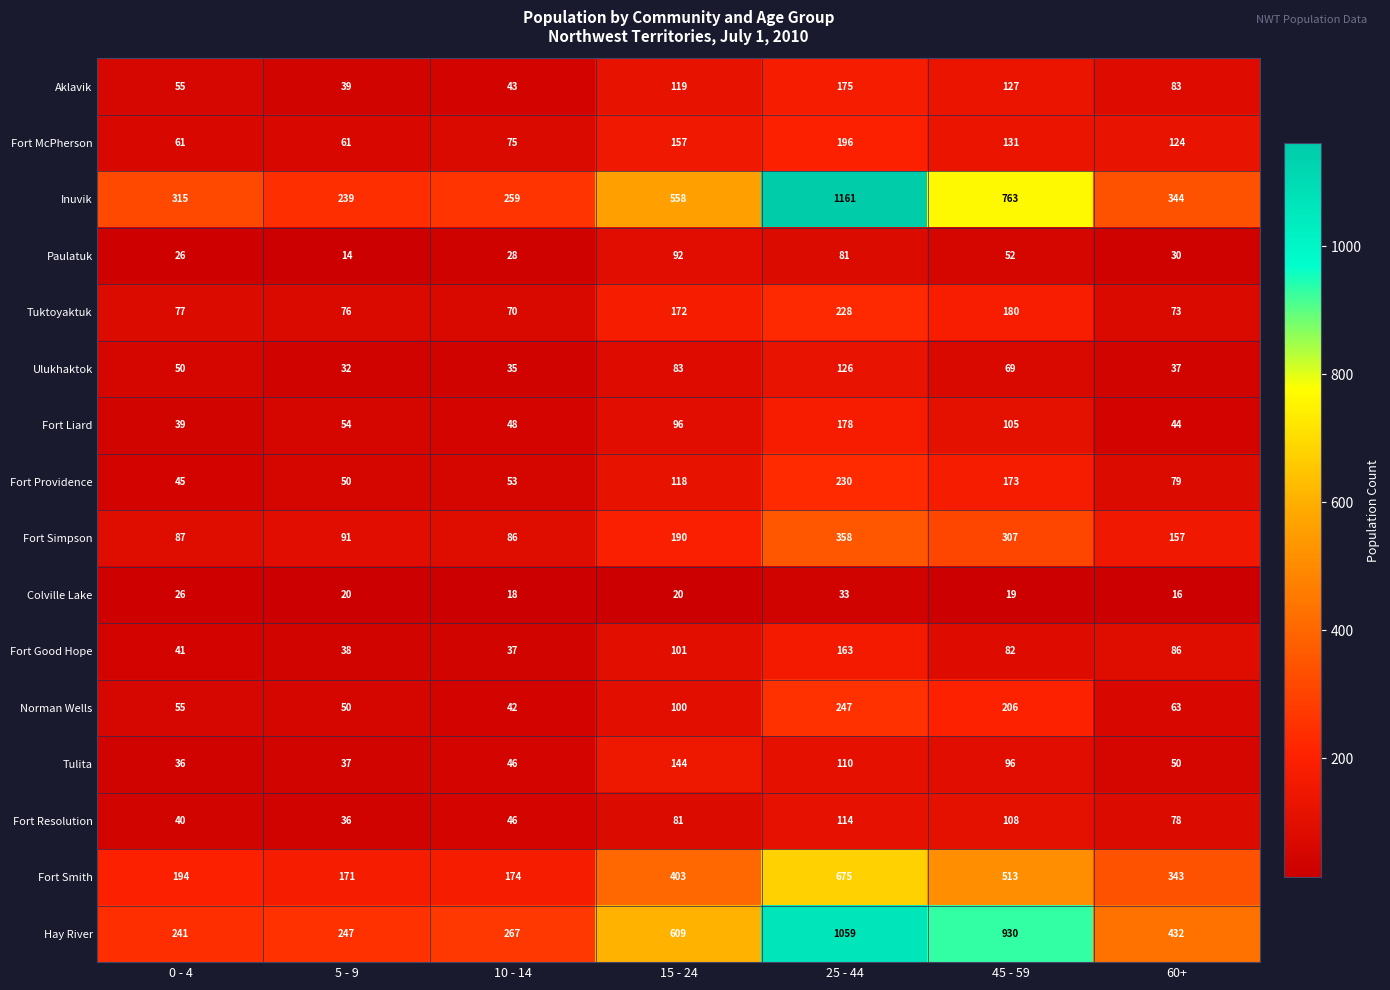

Count the number of categories in the chart.

7